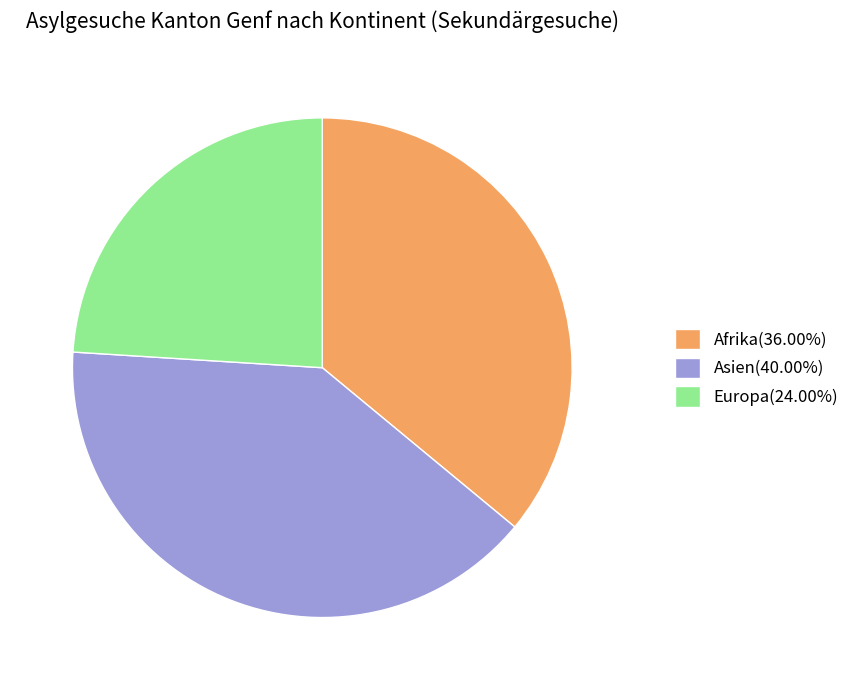

What is the ratio of the value at Europa(24.00%) to the value at Asien(40.00%)?

0.6